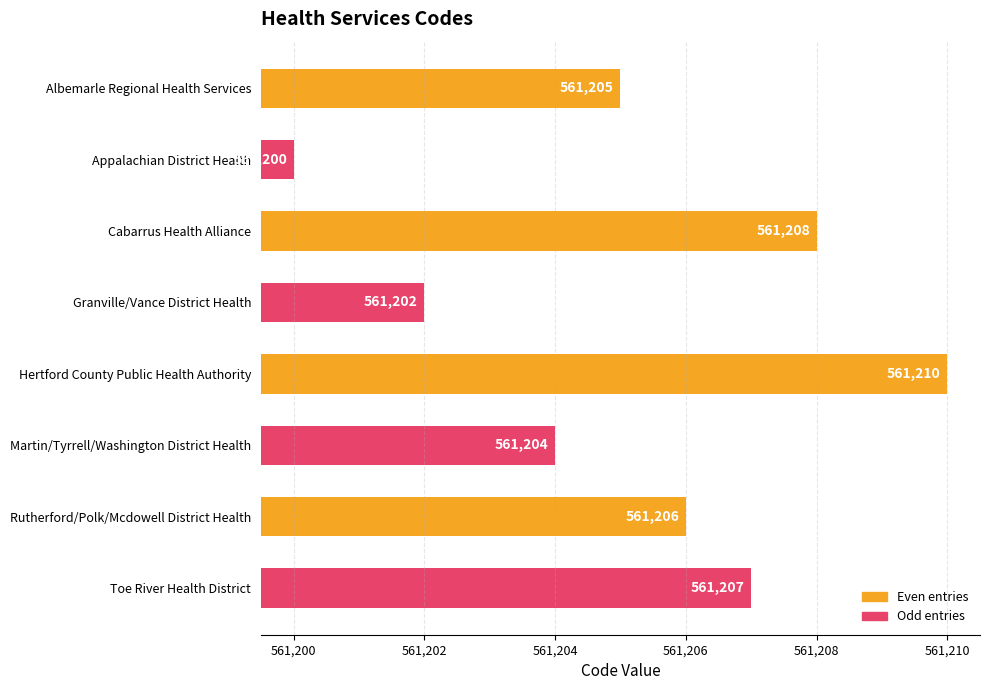

The value at Cabarrus Health Alliance is 561208. True or false?

True